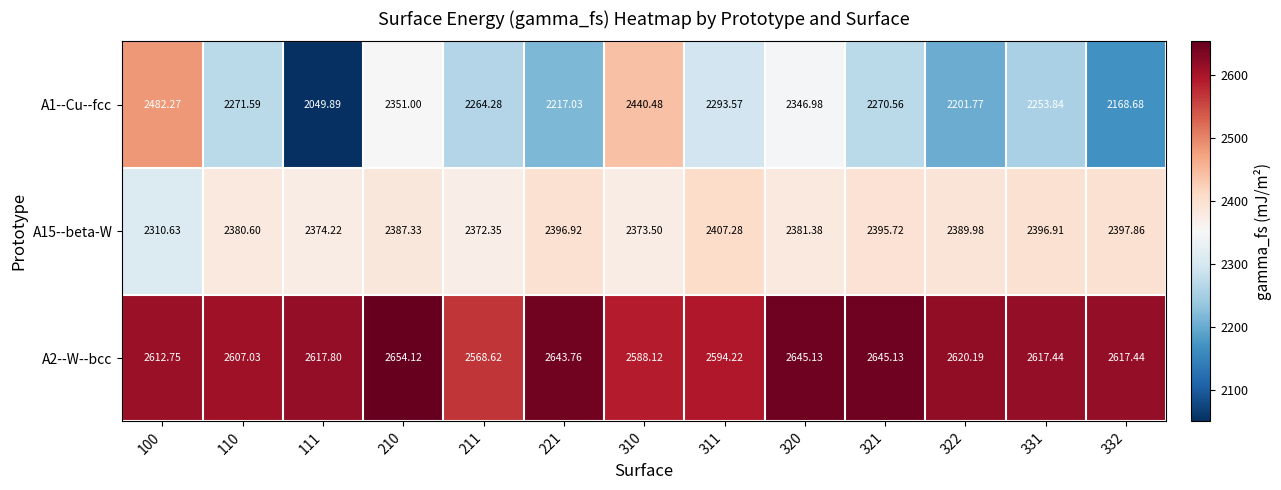

List the series in order of their peak value, lowest first.

A15--beta-W, A1--Cu--fcc, A2--W--bcc